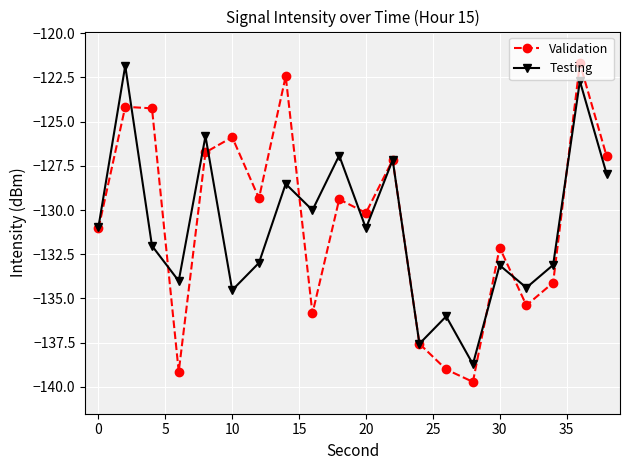

Count the number of categories in the chart.

20